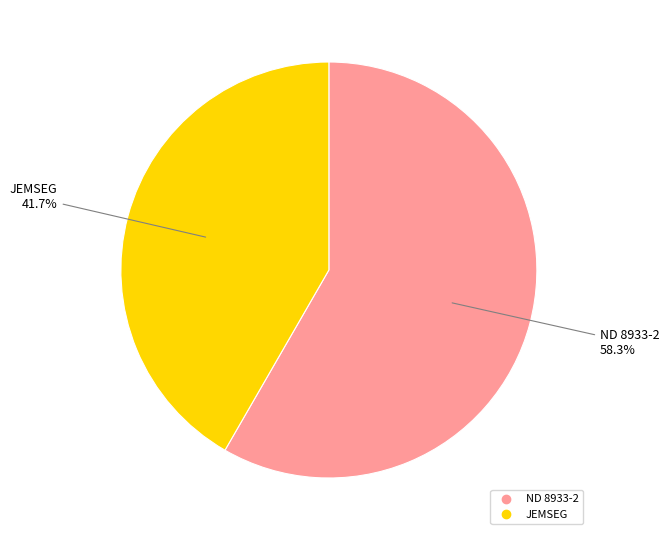

True or false: ND 8933-2 accounts for 51% of the total.

False